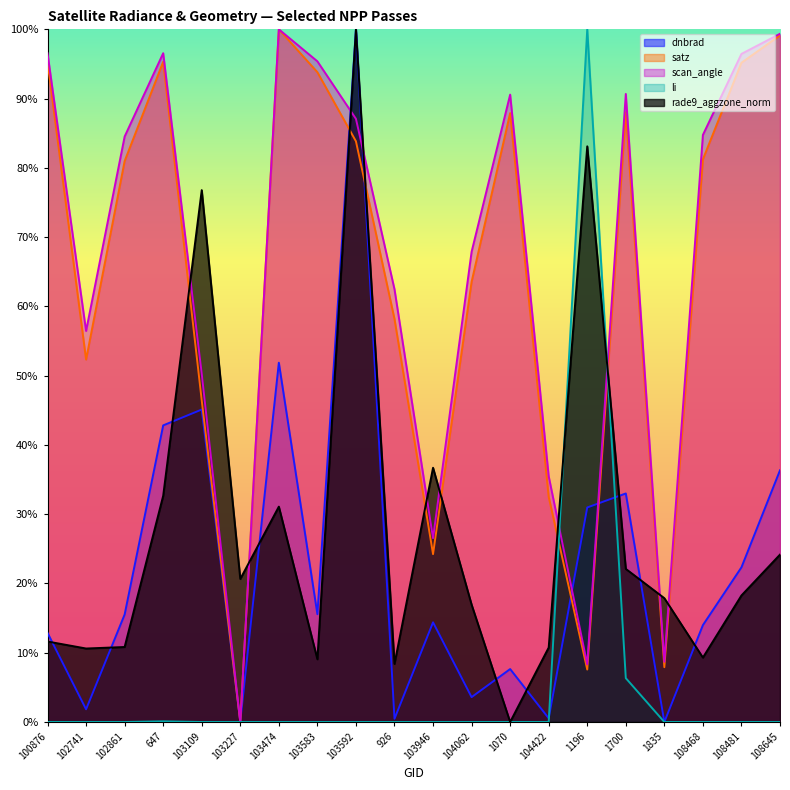

How many values in the scan_angle series exceed 0?

19